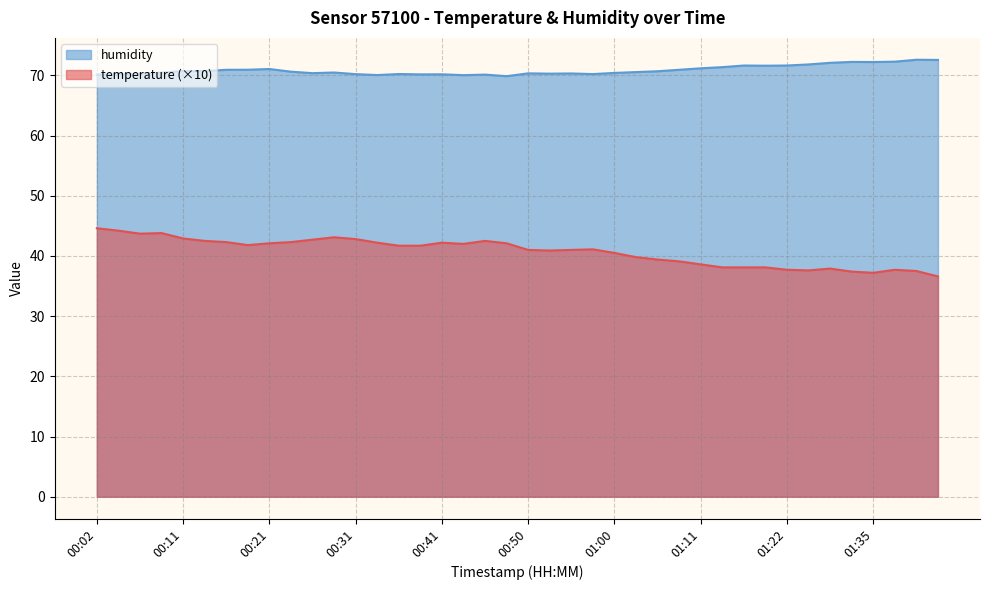

At which label does humidity reach its peak?

01:40